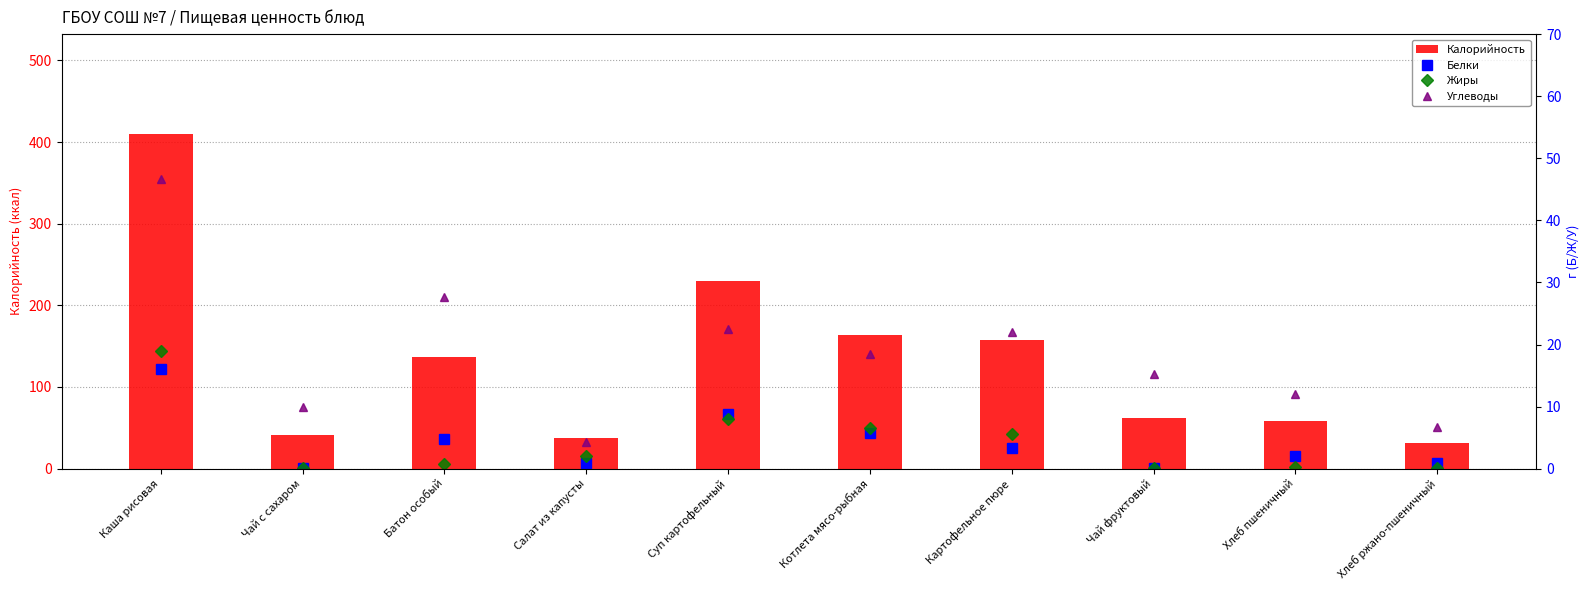

At which label does Калорийность reach its peak?

Каша рисовая